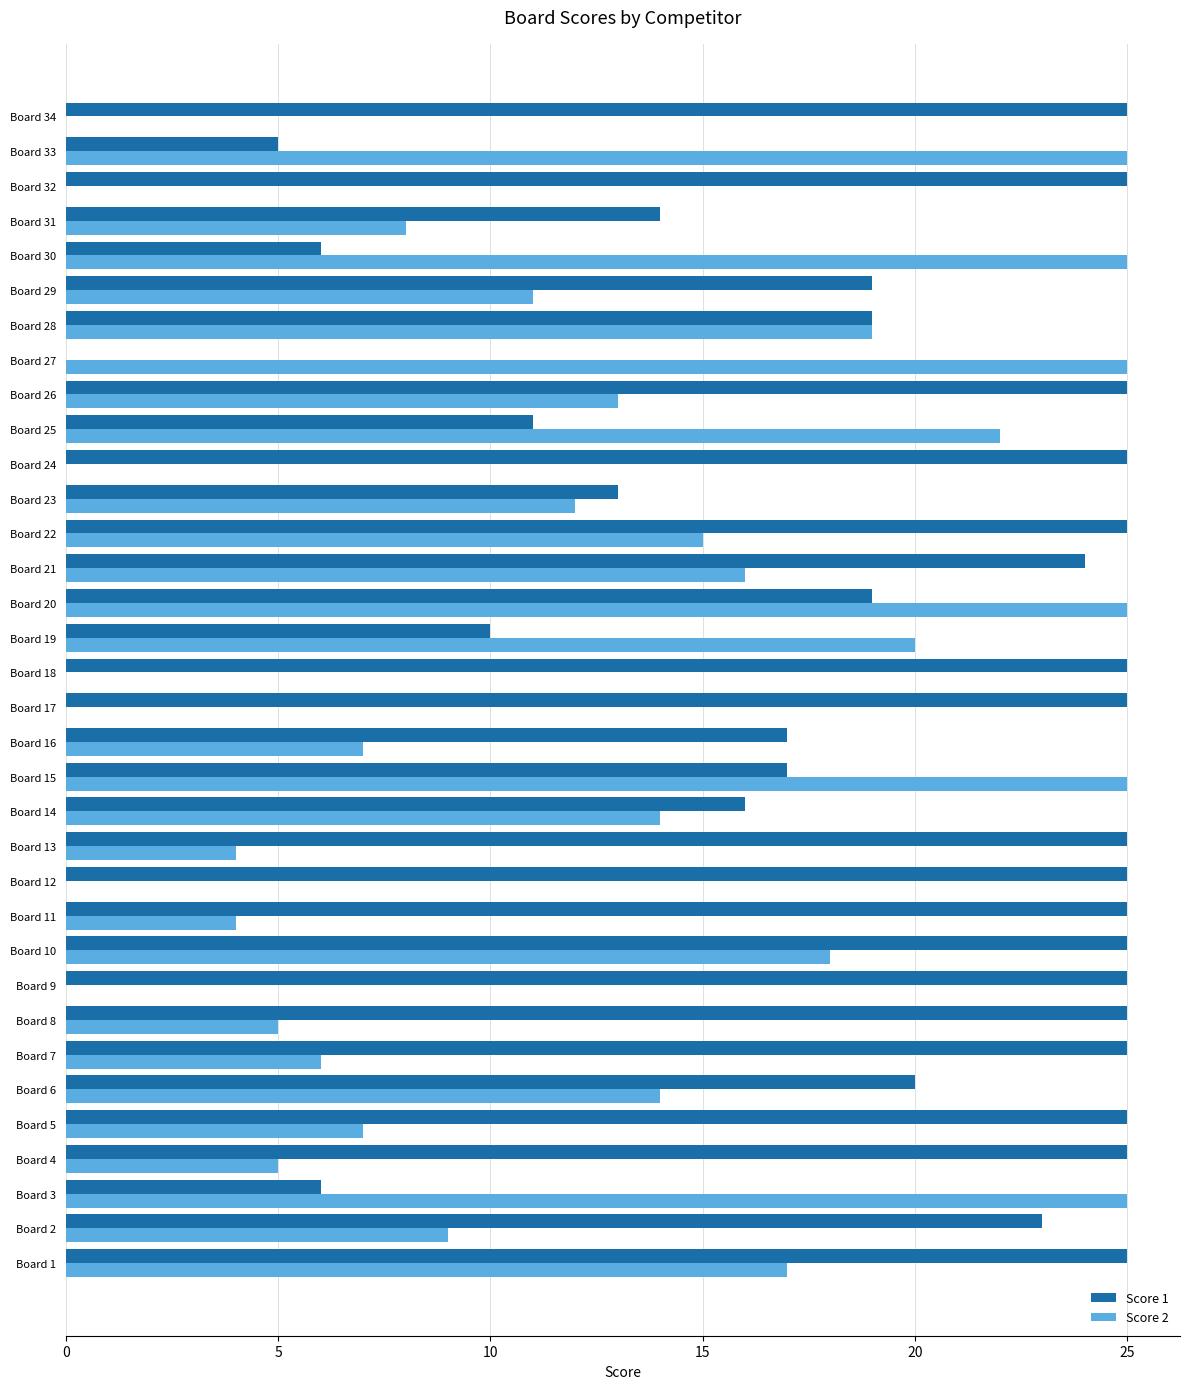

Which series has the largest total across all categories?

Score 1